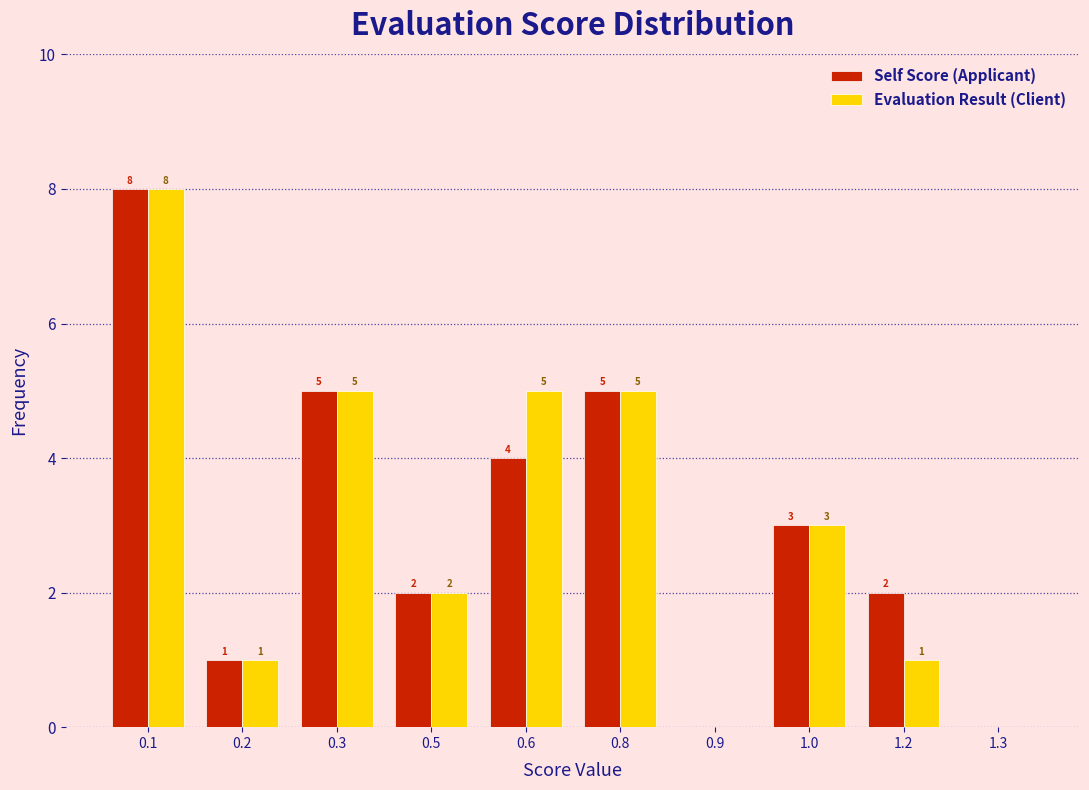

Reading right to left, extract all data points from this chart.

Self Score (Applicant): 1.3=0	1.2=2	1.0=3	0.9=0	0.8=5	0.6=4	0.5=2	0.3=5	0.2=1	0.1=8
Evaluation Result (Client): 1.3=0	1.2=1	1.0=3	0.9=0	0.8=5	0.6=5	0.5=2	0.3=5	0.2=1	0.1=8